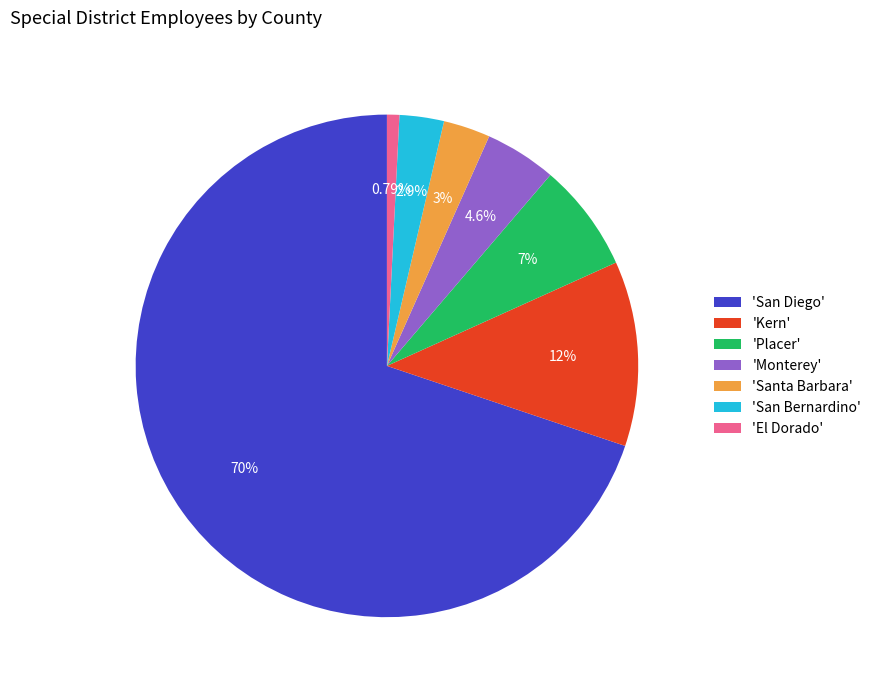

Between 'Santa Barbara' and 'San Diego', which is larger?

'San Diego'